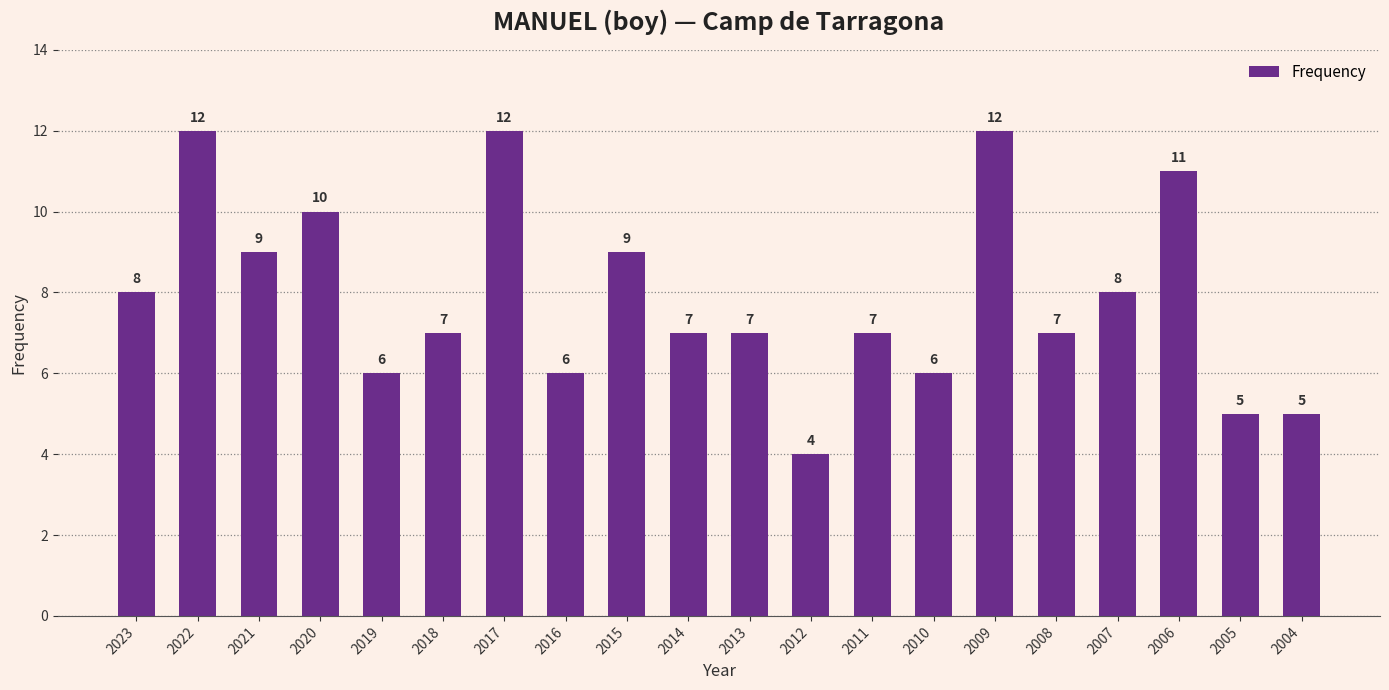

Approximately how many times larger is the value at 2007 compared to 2015?

0.9